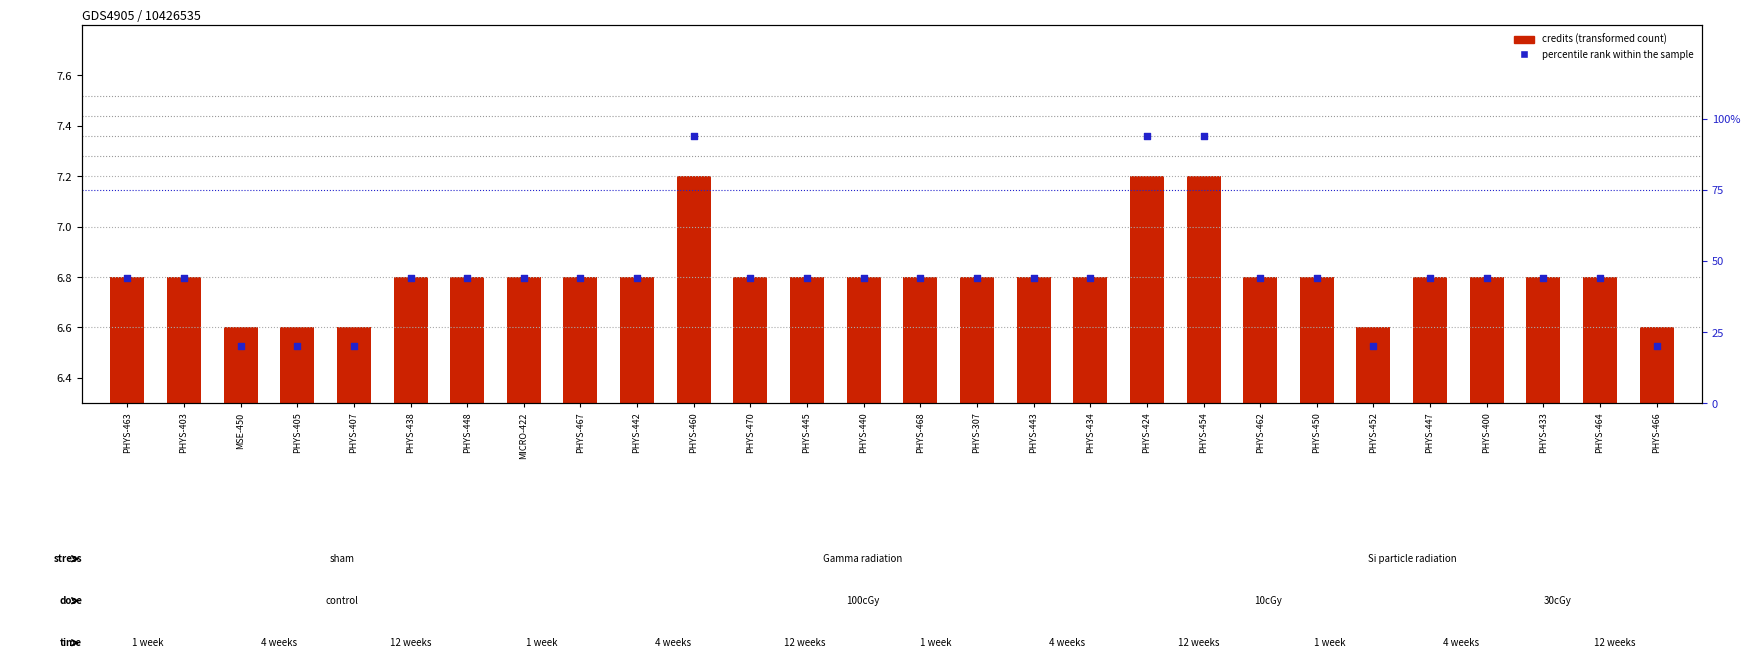

What is the total value across all series at PHYS-405?

23